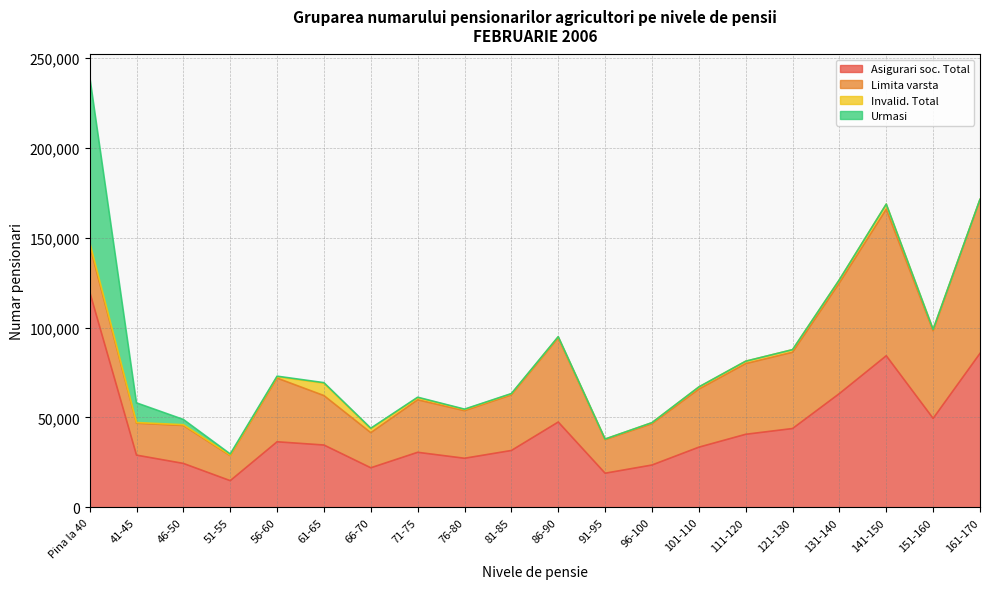

Which series has the widest spread of values?

Asigurari soc. Total